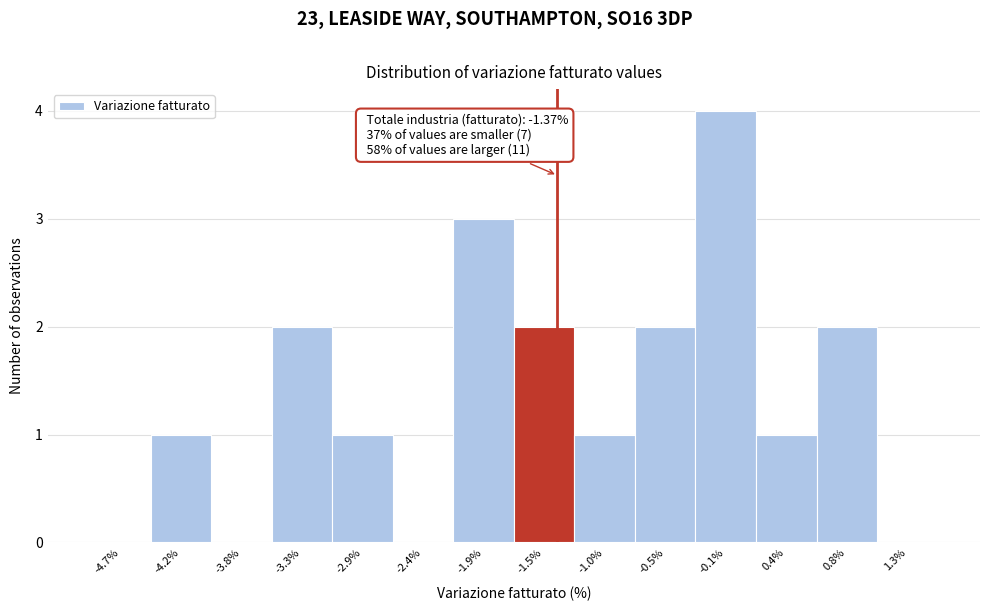

Which range on the x-axis has the tallest bar?

-0.30 to 0.15